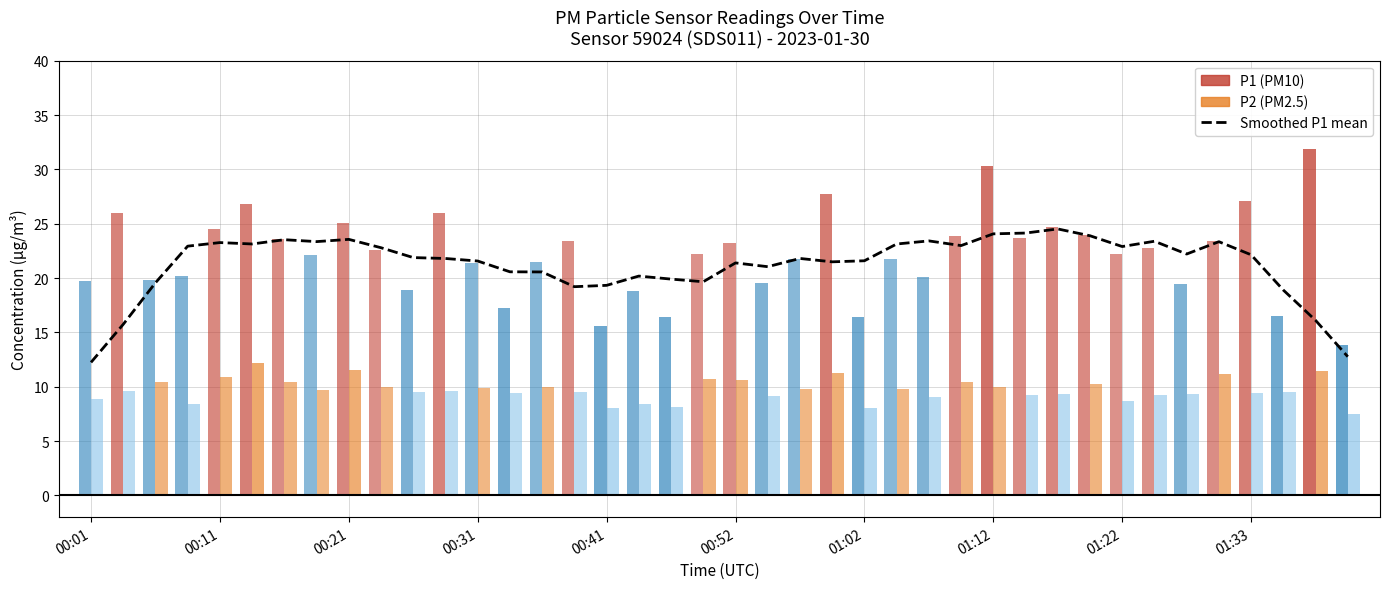

Is it true that the value at 01:12 is 10.3?

False